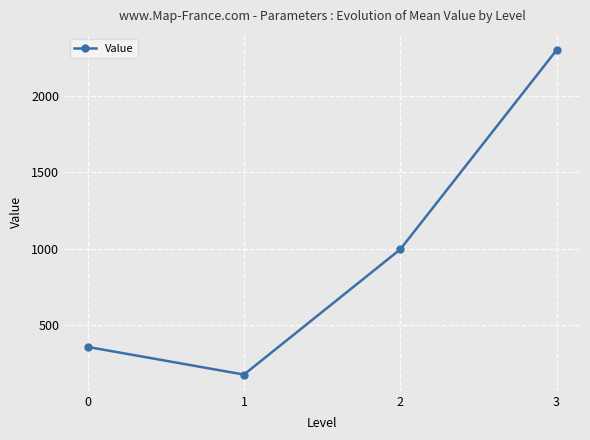

At which label does the data first exceed 996?

2